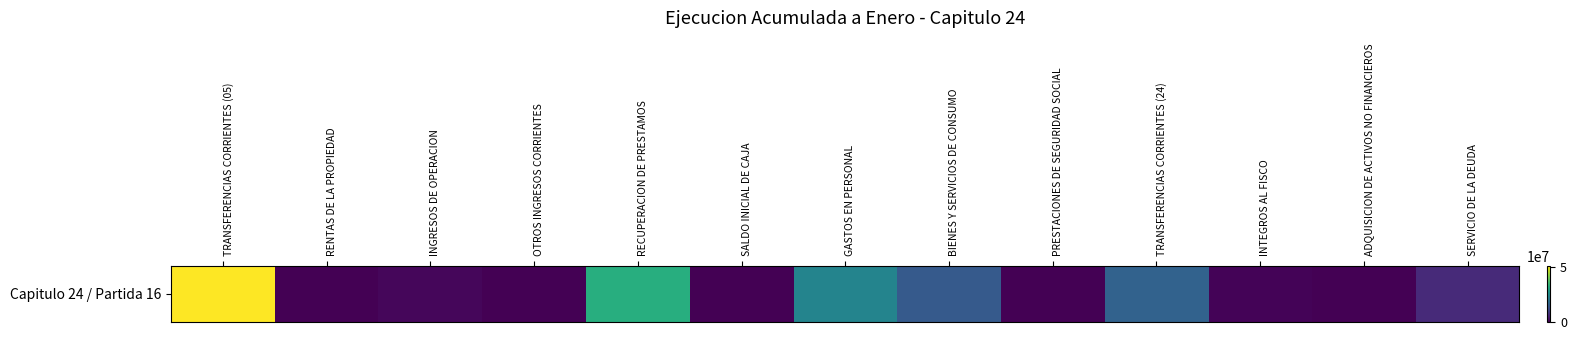

What is the change in value from SALDO INICIAL DE CAJA to GASTOS EN PERSONAL?

+23041051